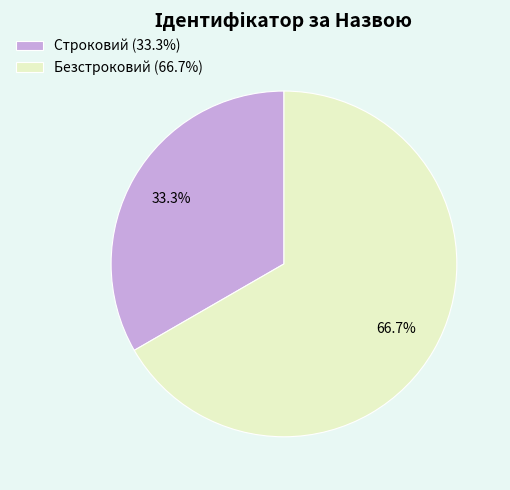

What percentage do Строковий and Безстроковий together represent?

100.0%